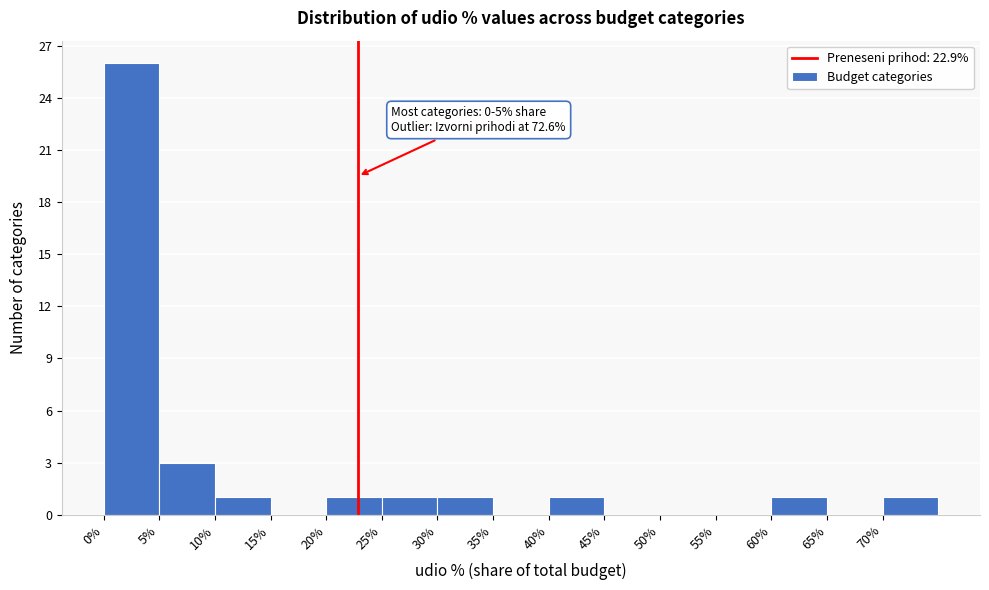

Over which range of the x-axis is the bar tallest?

0 to 5